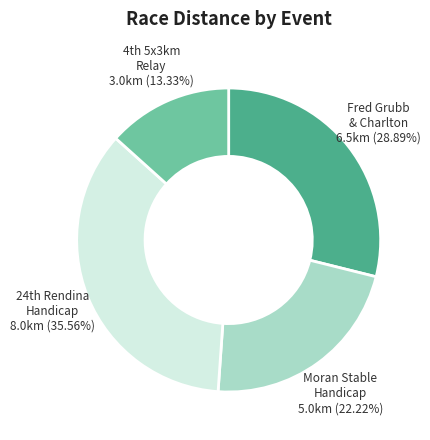

How many slices are in this pie chart?

4